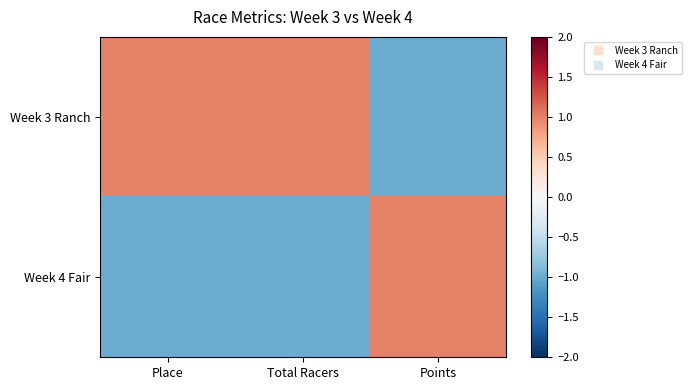

Which series has the largest range (max minus min)?

Week 3 Ranch